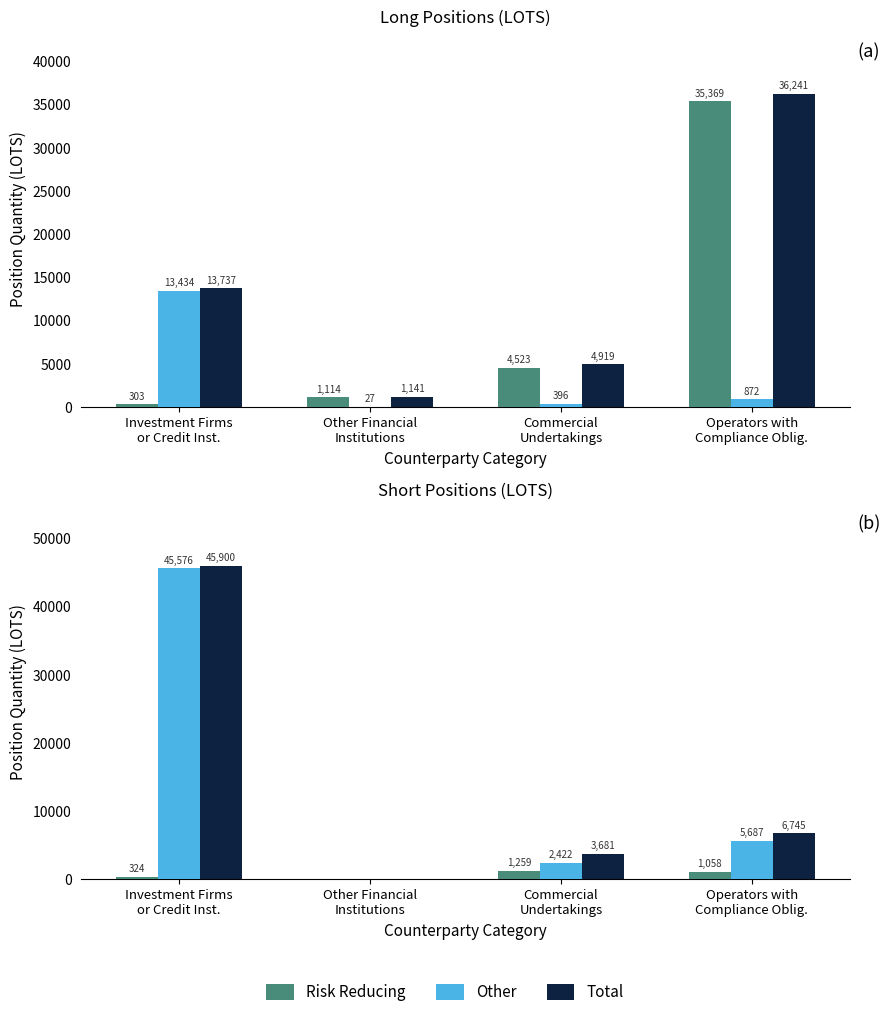

Read the Total value at Investment Firms
or Credit Inst..

45900.0